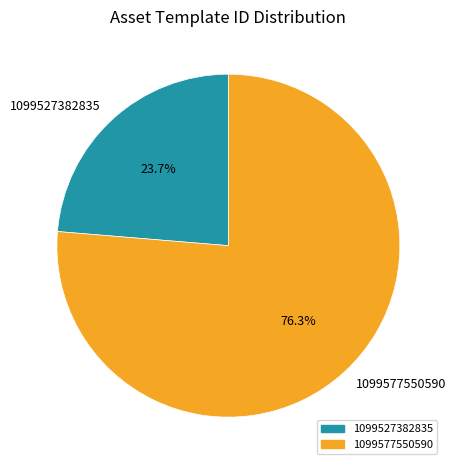

To the nearest percent, what is the average slice percentage?

50%